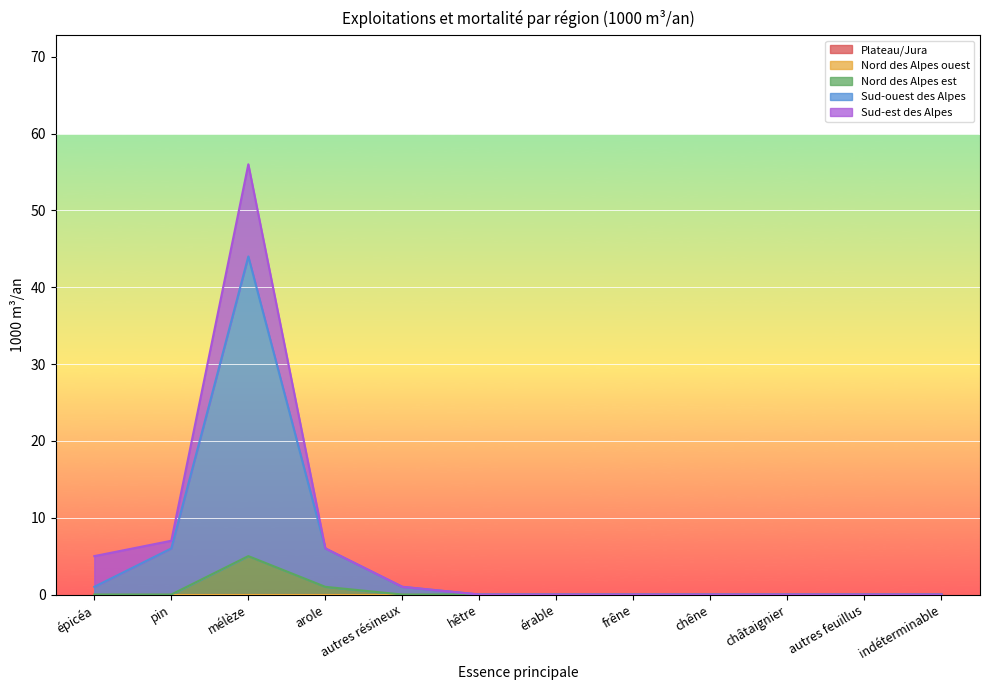

What is the sum of the Nord des Alpes est values at érable and arole?

1